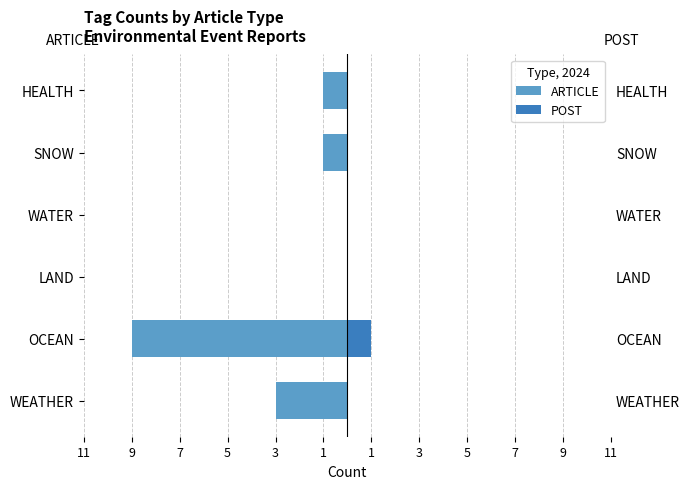

The POST series shows 0 at WEATHER. True or false?

True